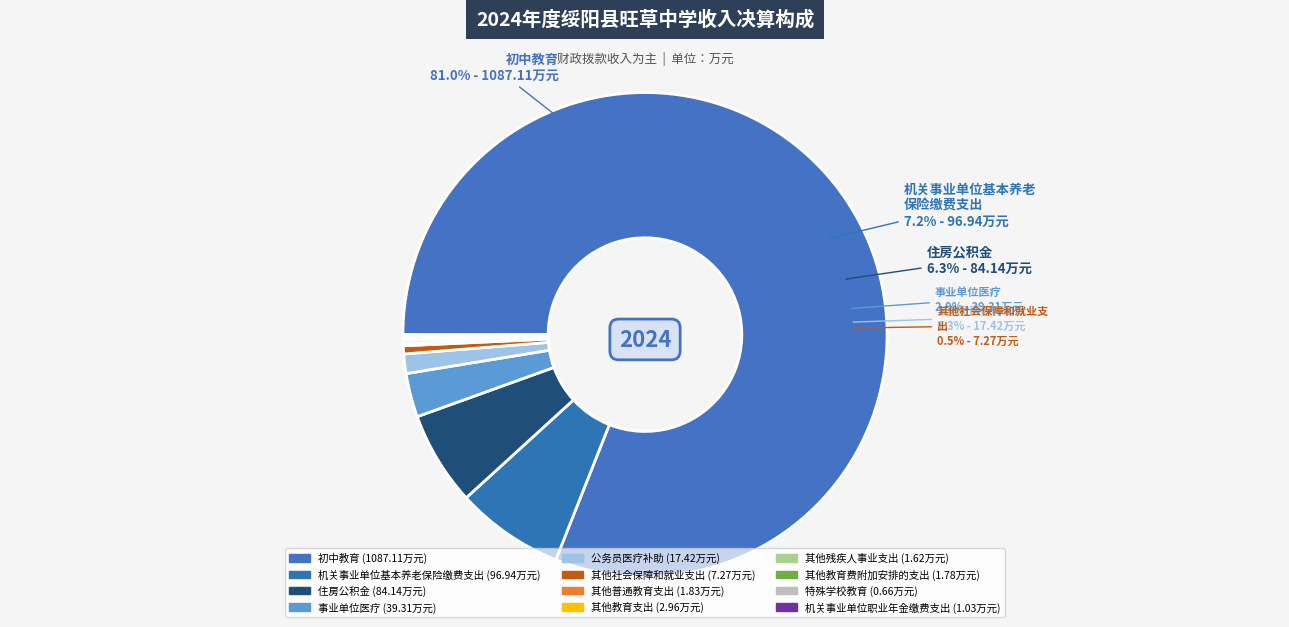

What is the smallest slice in the pie chart?

特殊学校教育